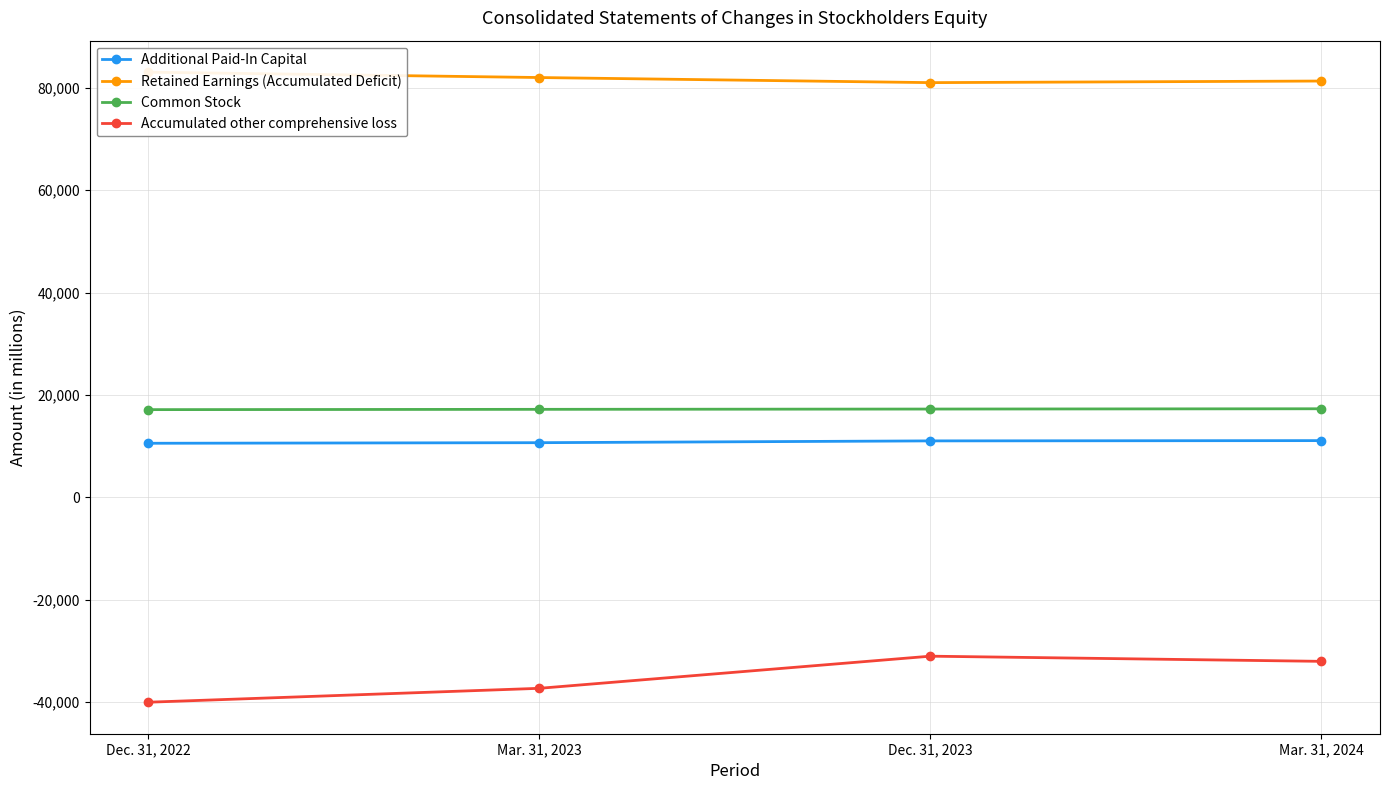

True or false: Accumulated other comprehensive loss and Additional Paid-In Capital intersect in this chart.

False